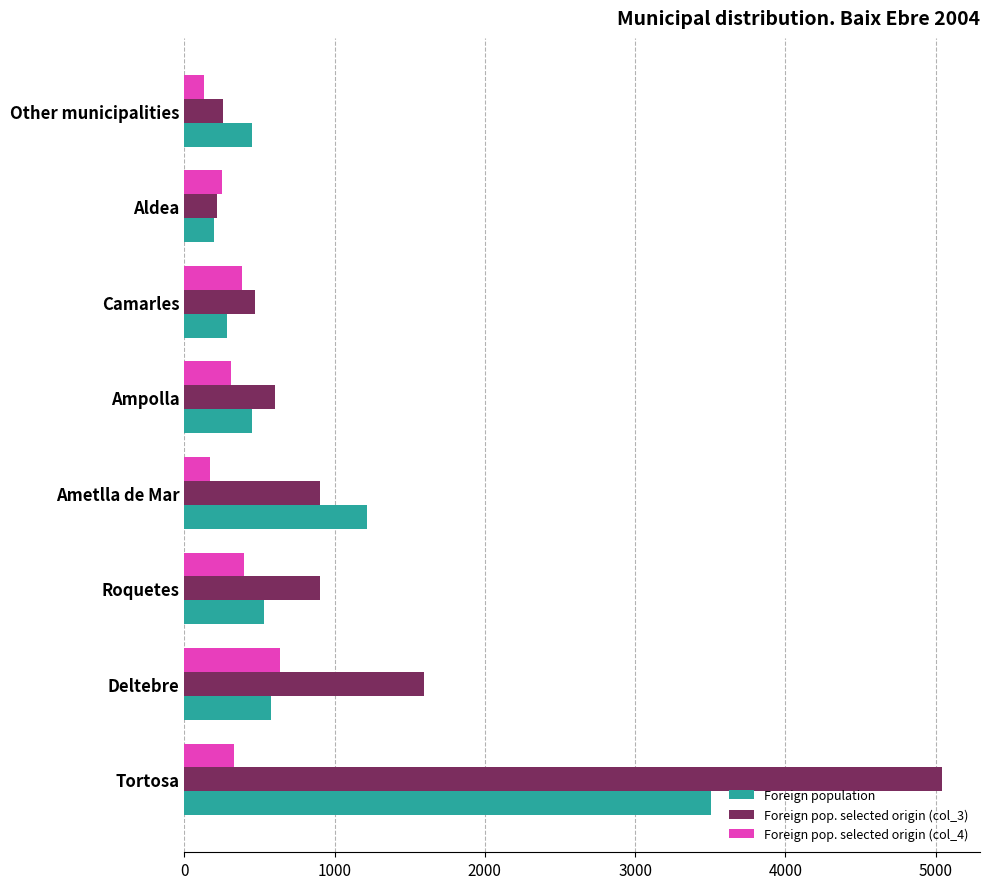

Rank the series by their maximum value, from lowest to highest.

Foreign pop. selected origin (col_4), Foreign population, Foreign pop. selected origin (col_3)